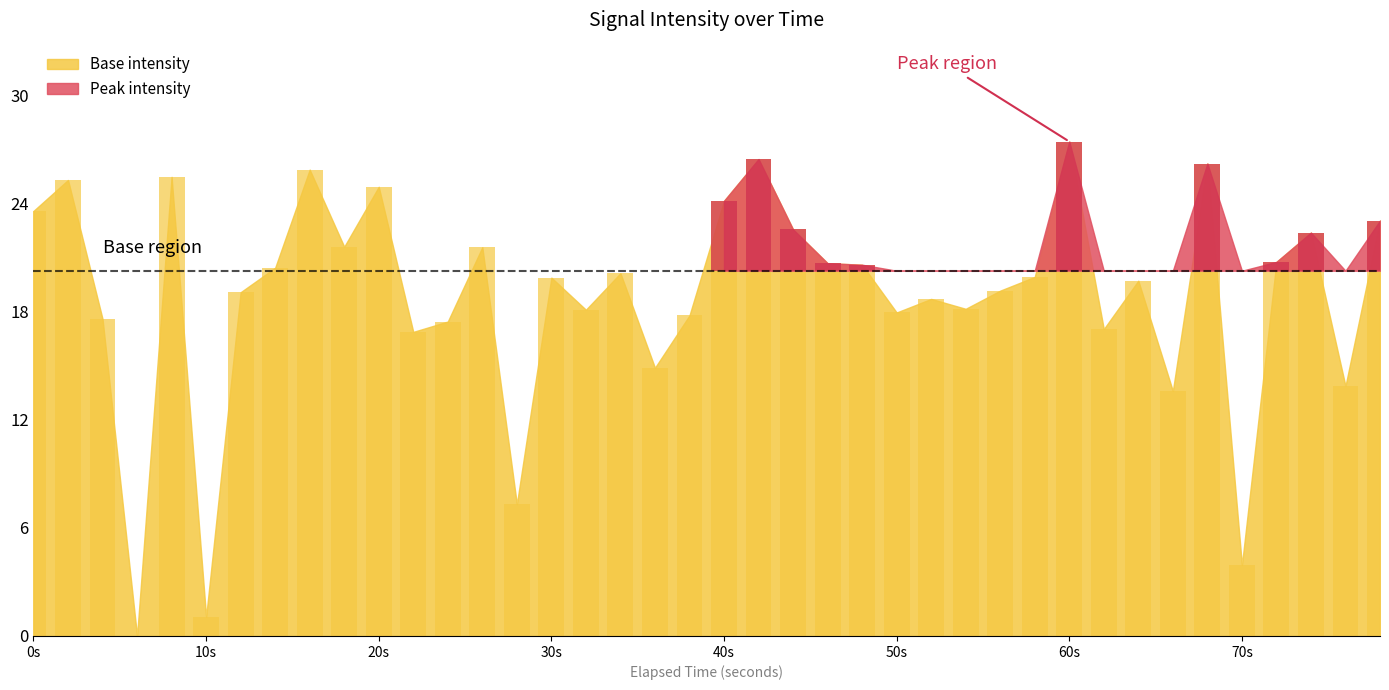

What is the difference between the second highest and minimum values?

26.5